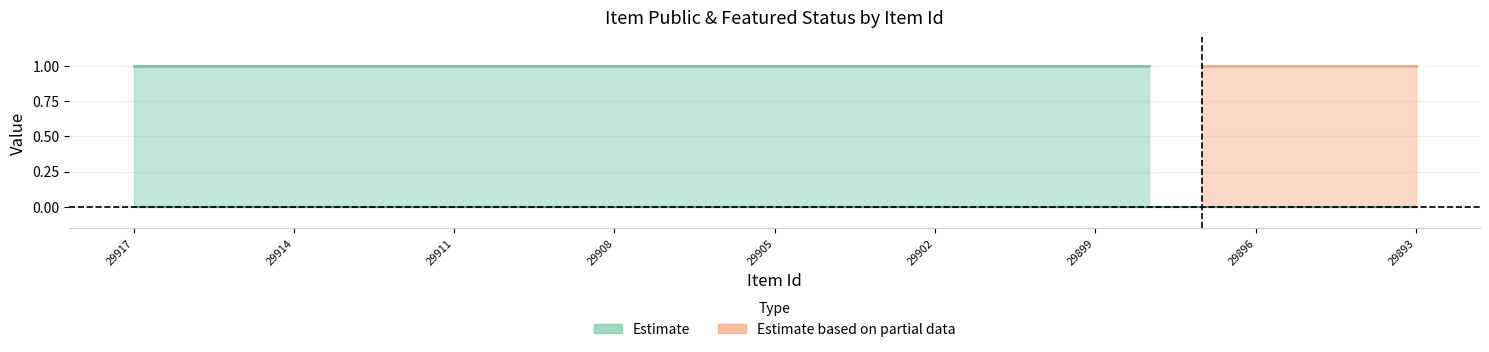

Rank the categories by featured value from highest to lowest.

29917, 29916, 29915, 29914, 29913, 29912, 29911, 29910, 29909, 29908, 29907, 29906, 29905, 29904, 29903, 29902, 29901, 29900, 29899, 29898, 29897, 29896, 29895, 29894, 29893